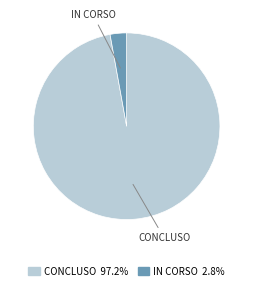

Is there a majority slice in this chart?

Yes